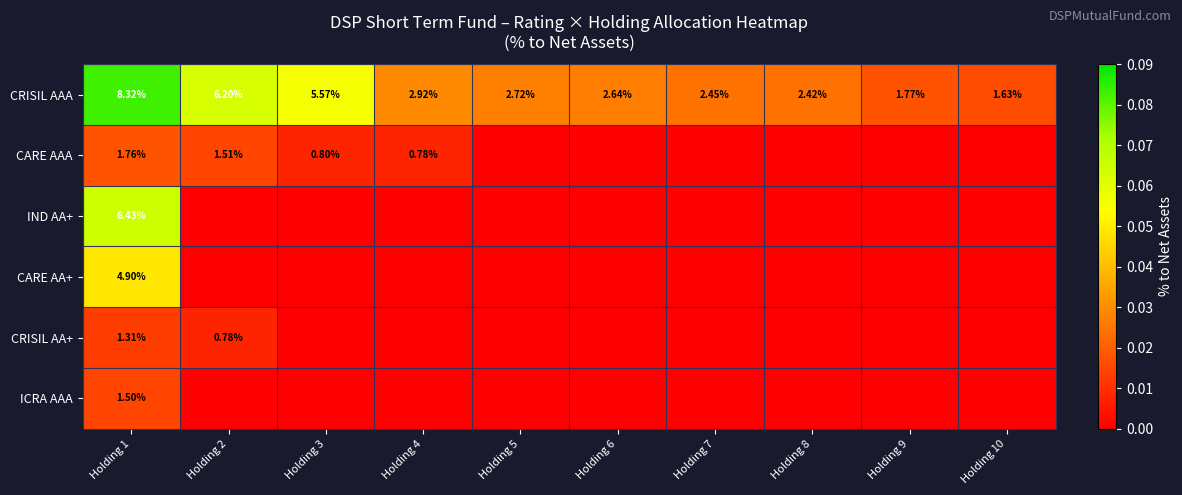

At which category does the chart reach its peak across all series?

Holding 1